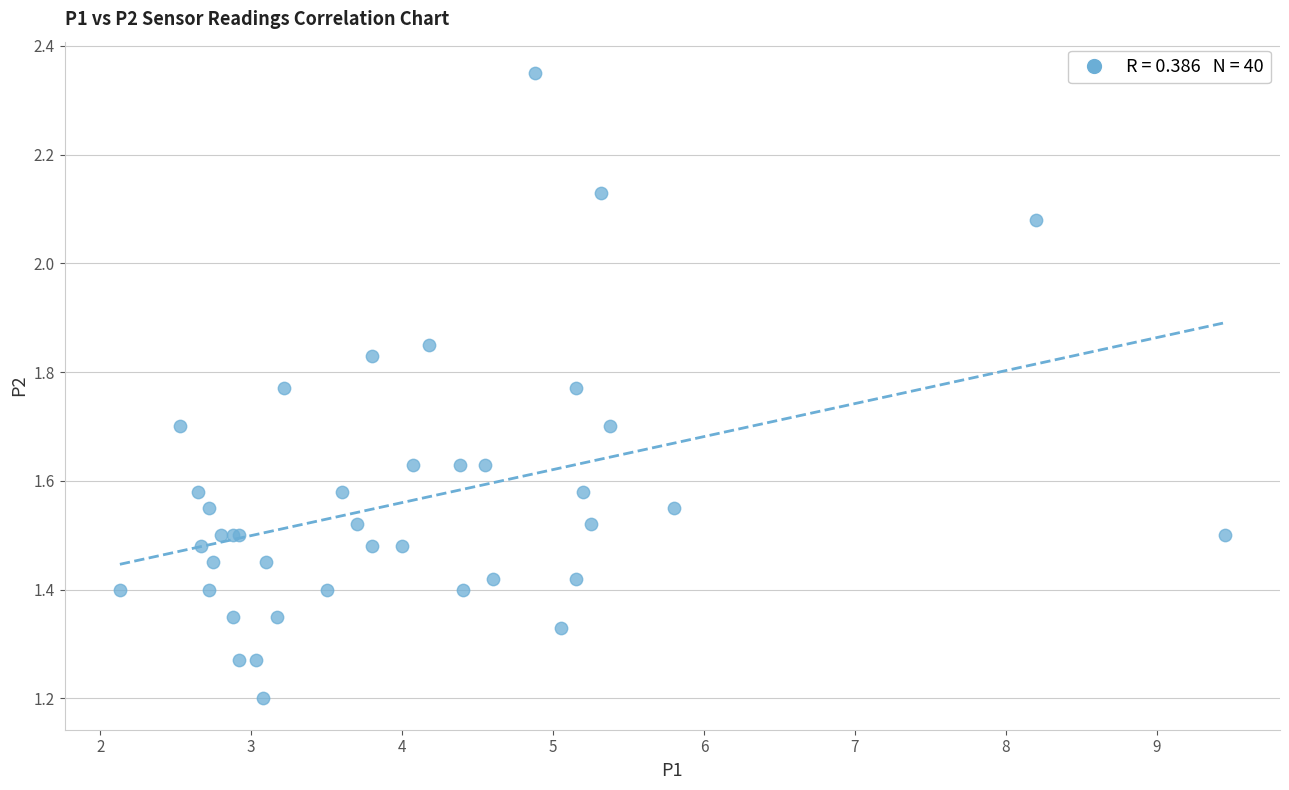

What Y value in the scatter plot is closest to 1?

1.2